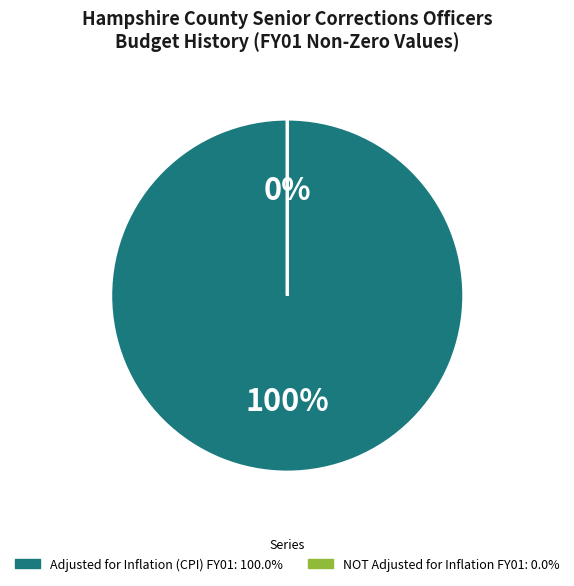

Is there any slice that represents more than half of the pie?

Yes